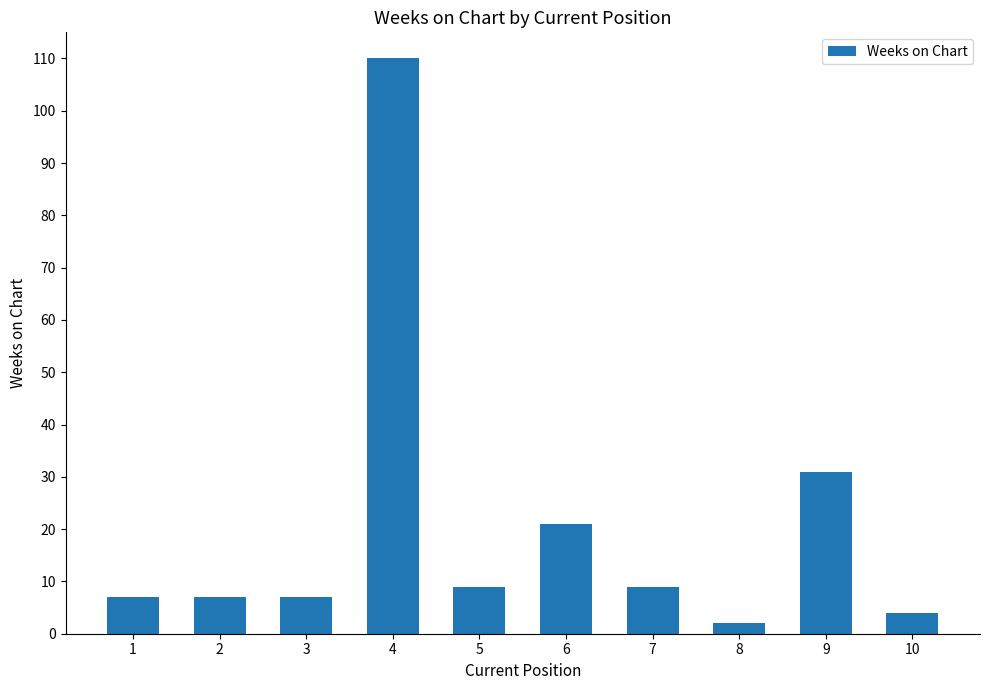

What is the average value?

21